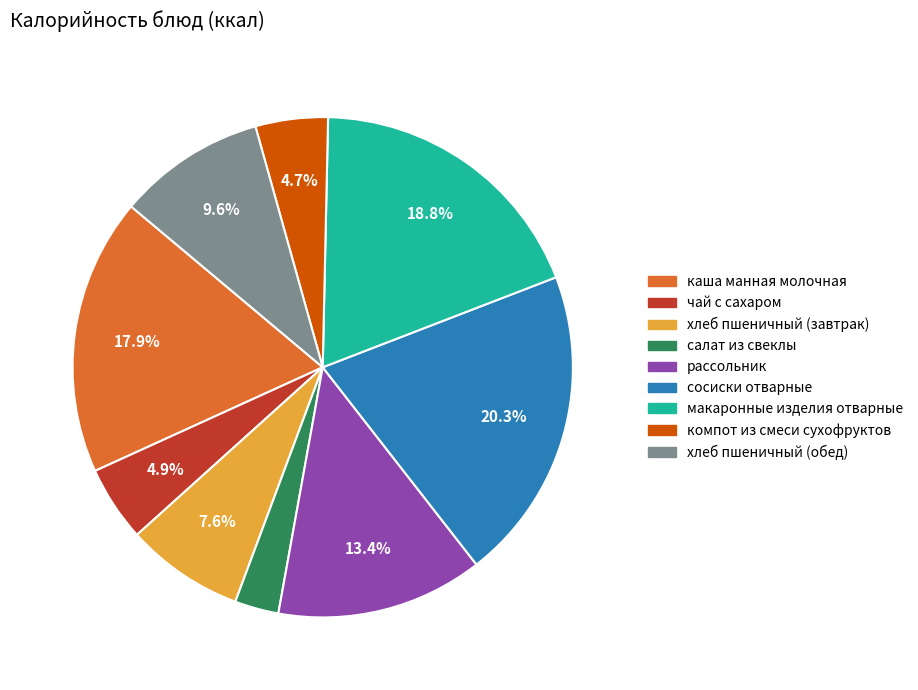

Approximately how many times larger is the value at салат из свеклы compared to хлеб пшеничный (обед)?

0.3